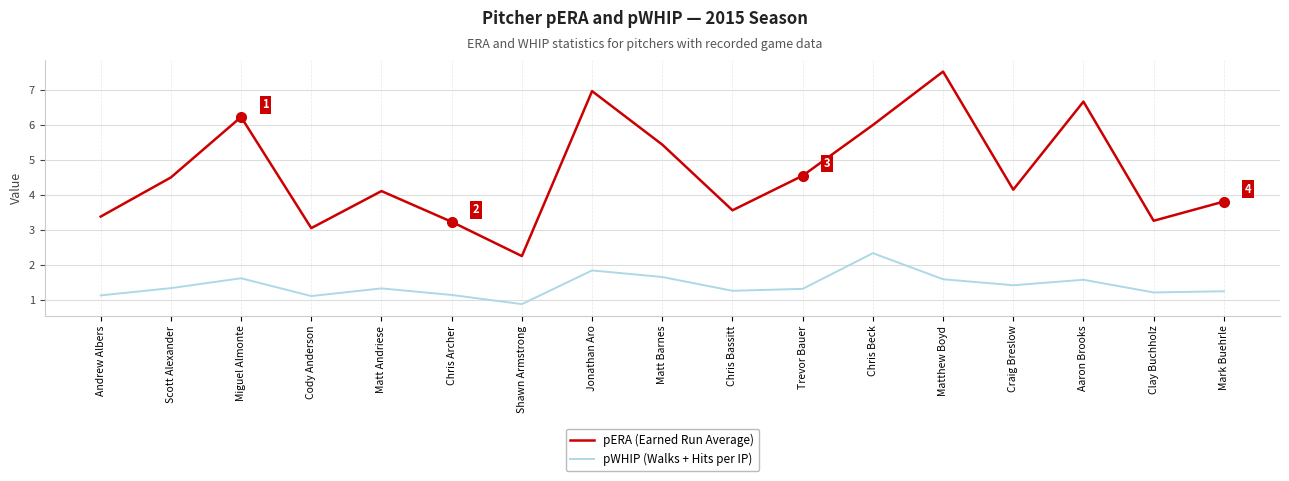

Which series changed the most between Matt Barnes and Craig Breslow?

pERA (Earned Run Average)